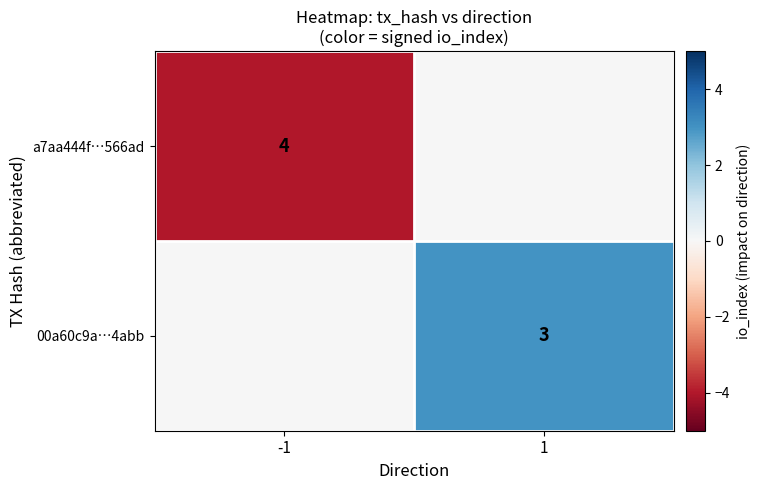

The 00a60c9a…4abb series shows 3 at 1. True or false?

True